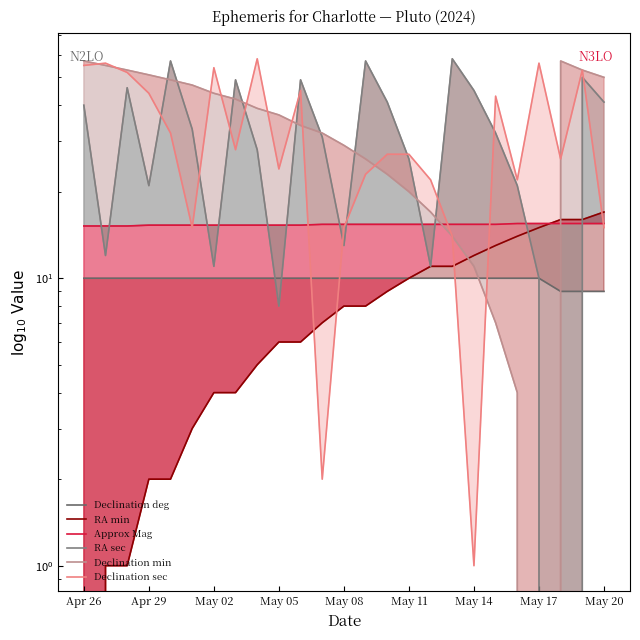

Is the value of Declination min at 24 greater than the value of RA min at 22?

Yes